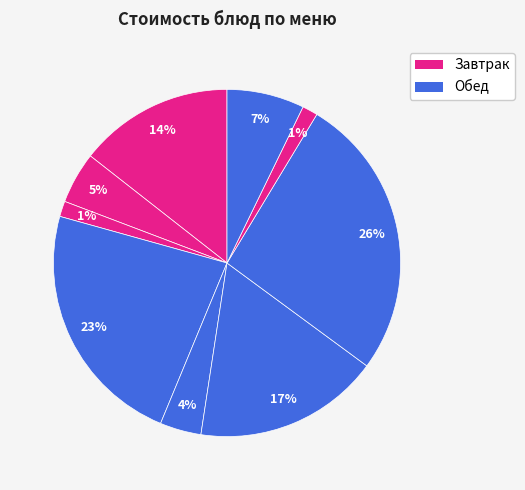

How many segments does this pie chart have?

9